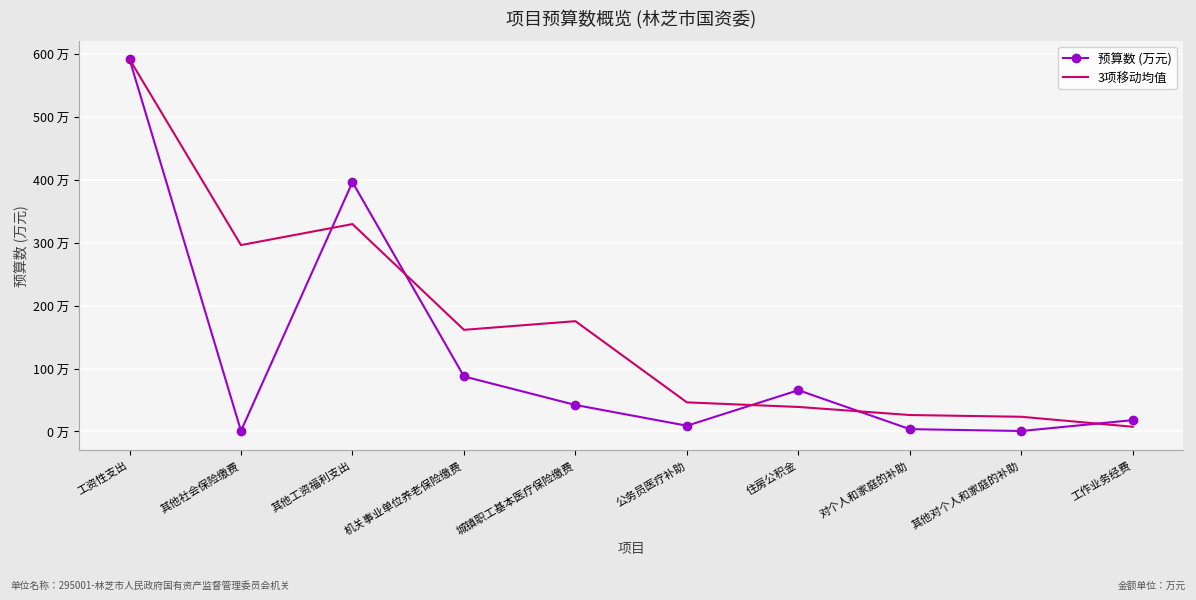

What are all the series names shown in the legend?

预算数 (万元), 3项移动均值